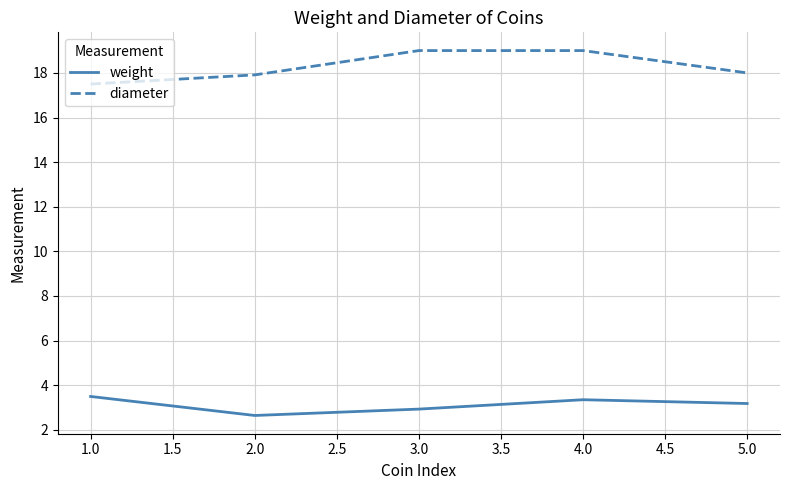

Rank the series at 3.0 from lowest to highest value.

weight, diameter